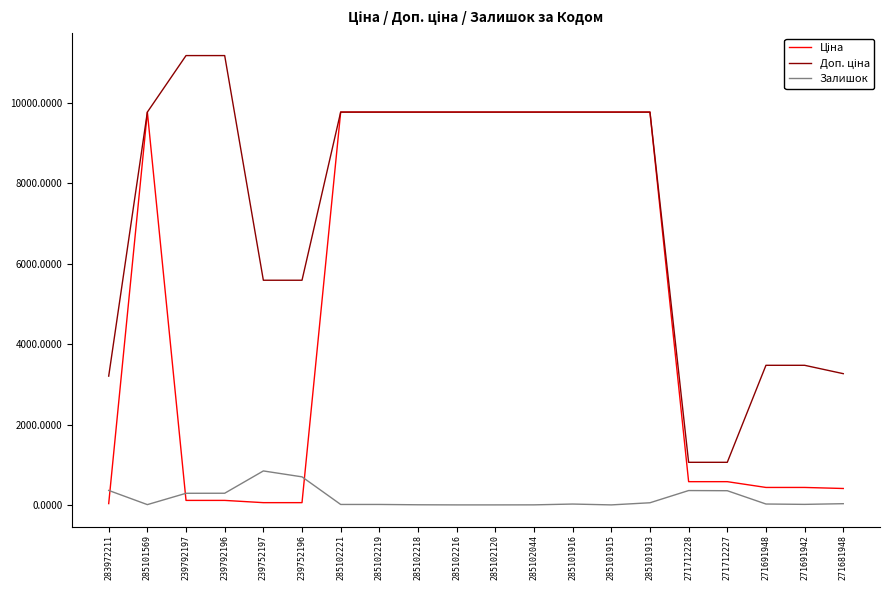

Does the chart display data point markers on the line(s)?

No